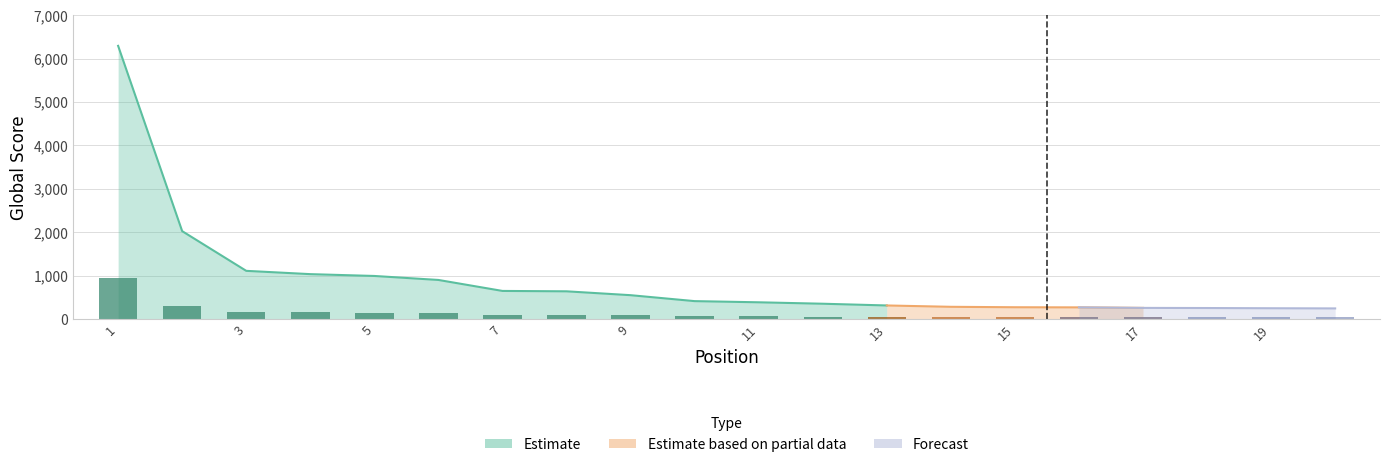

At which label is Global Score closest to 3269?

2